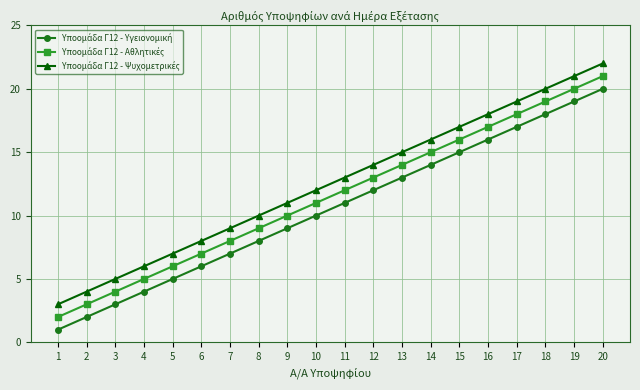

What is the maximum value shown in the chart?

22